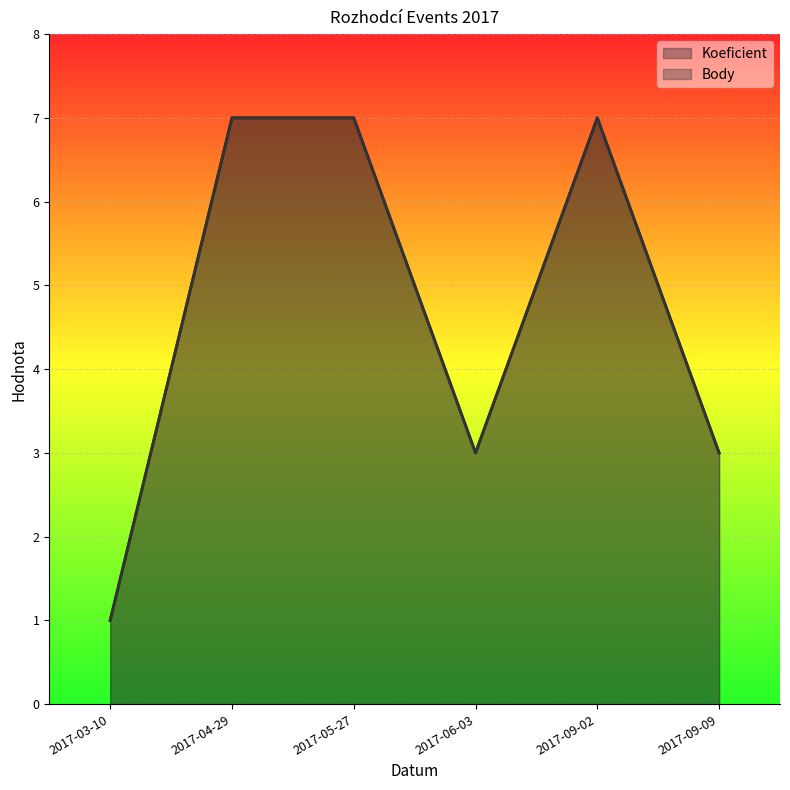

Reading right to left, list all the values displayed in this chart.

Koeficient: 3	7	3	7	7	1
Body: 3	7	3	7	7	1